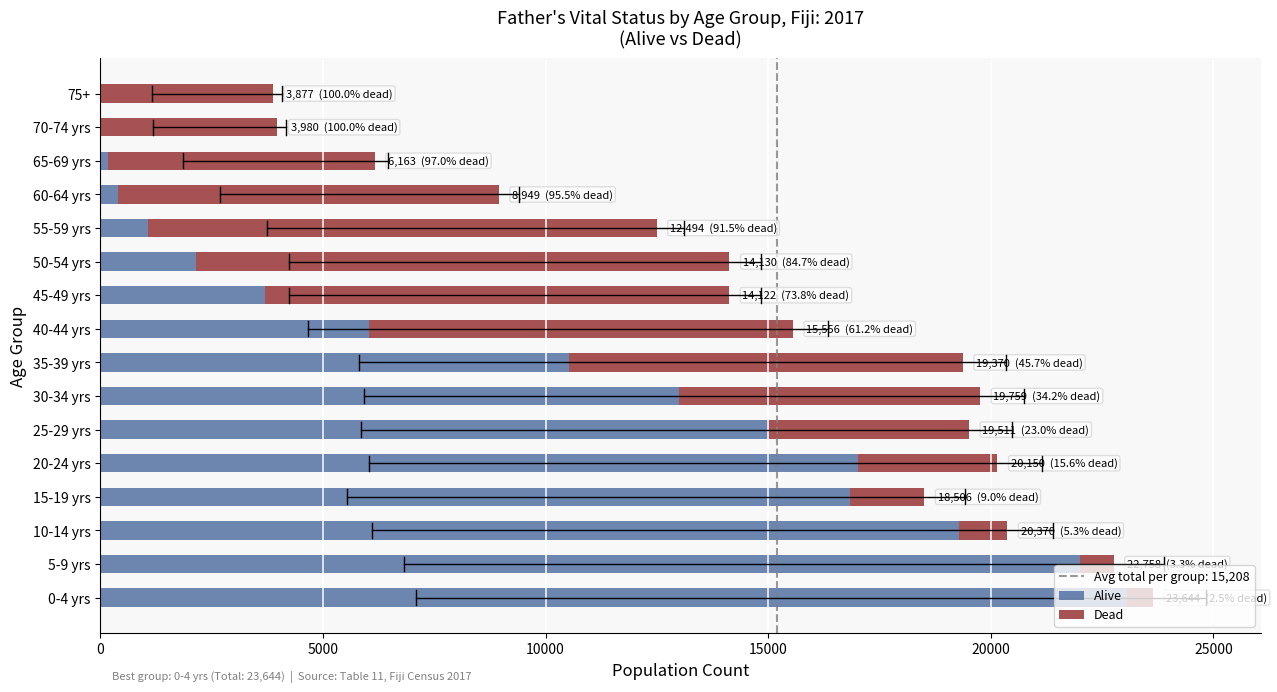

Which category has the highest value in the Alive series?

0-4 yrs